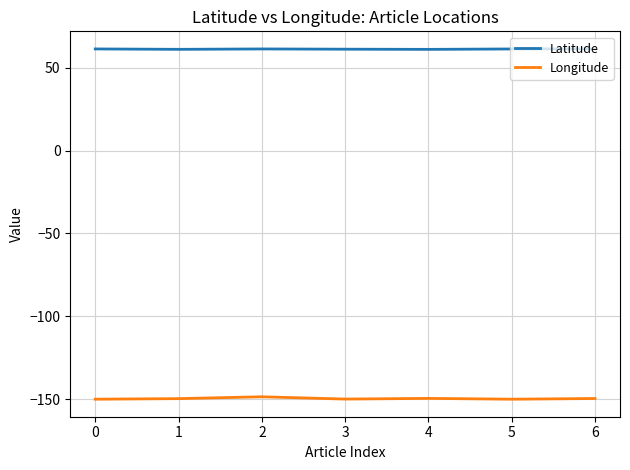

What is the greatest value displayed?

61.3